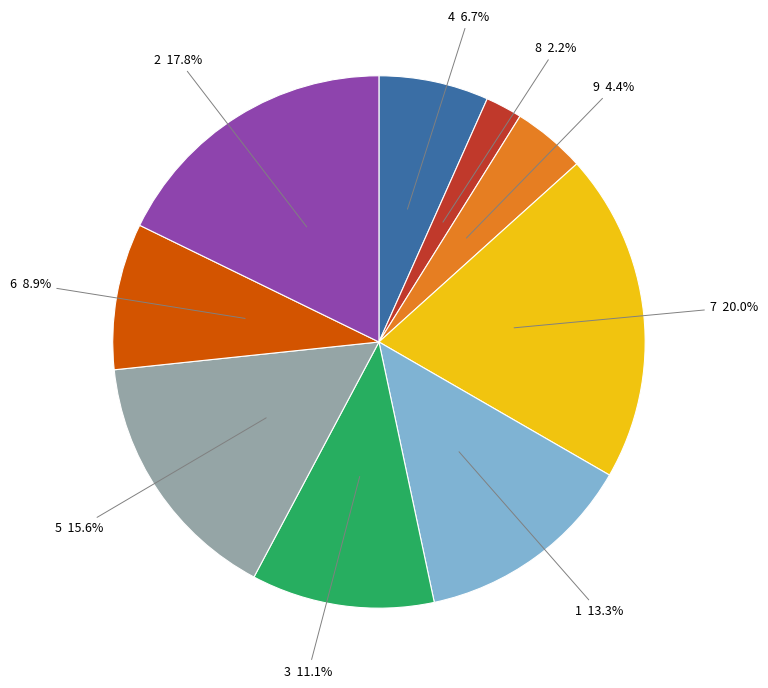

Is there any slice that represents more than half of the pie?

No